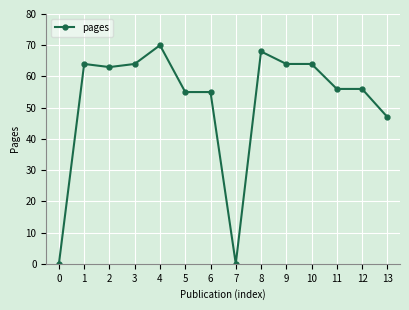

True or false: there are more than 2 points higher than both neighbors.

True